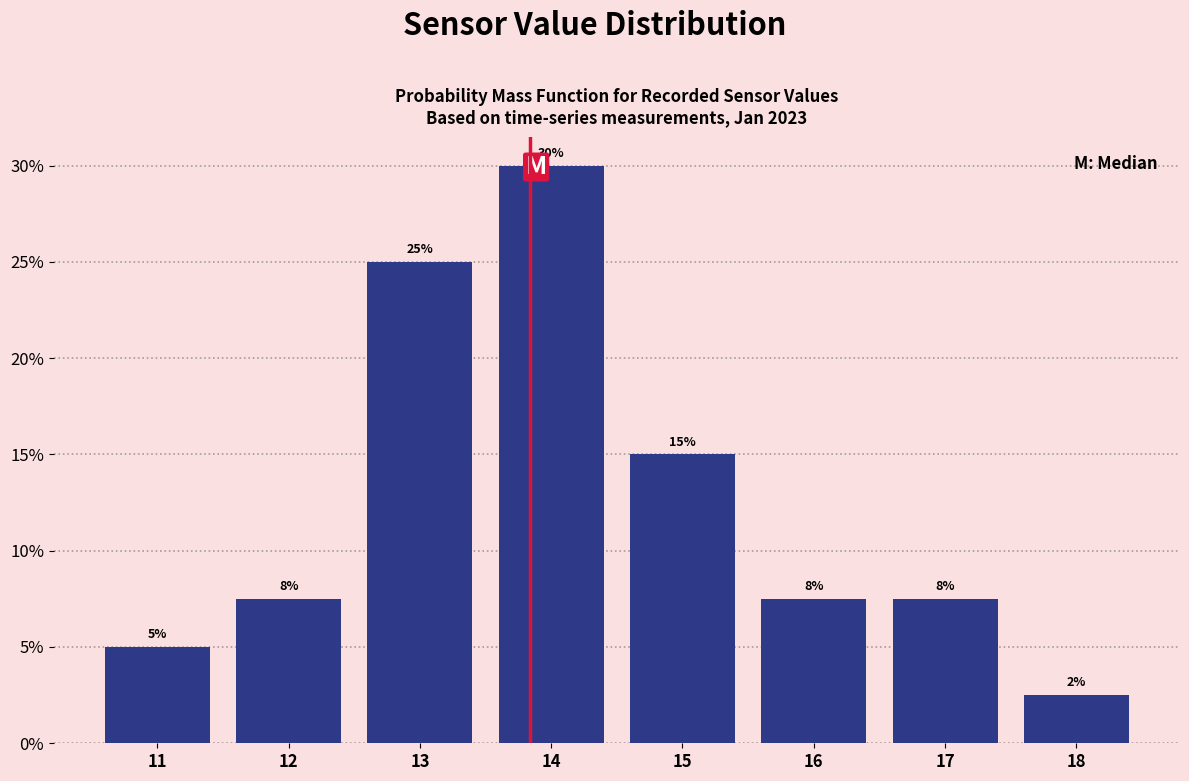

What is the difference between the second highest and second lowest values?

20.0